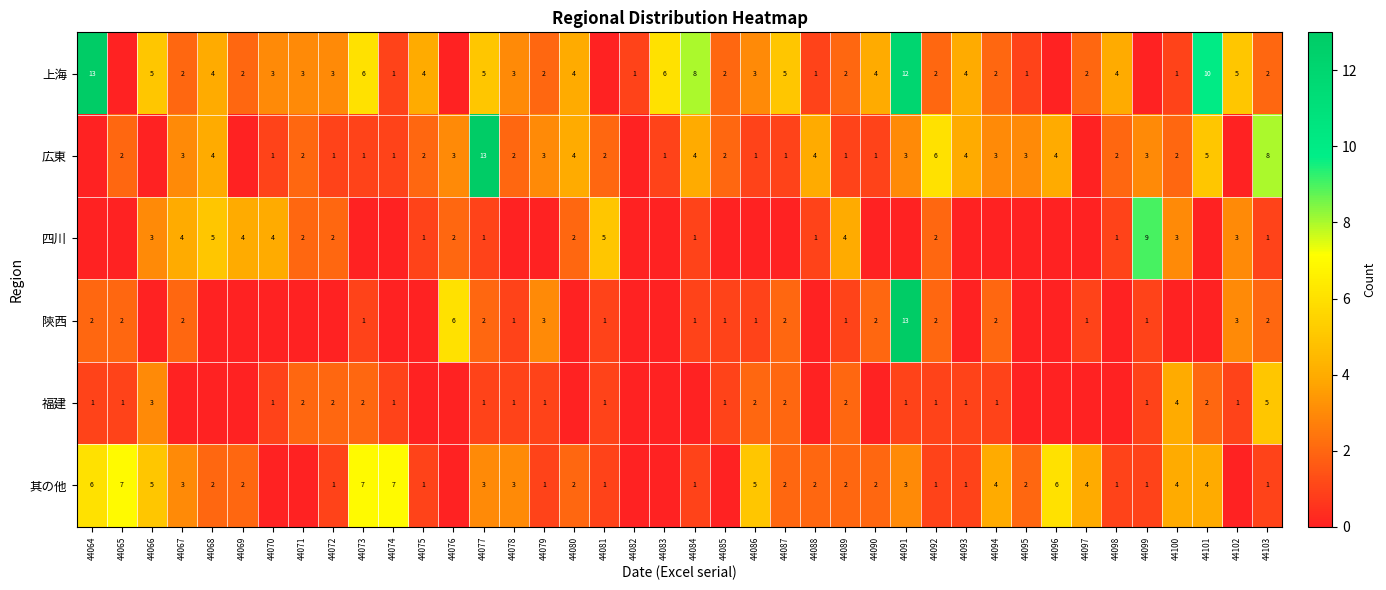

The 四川 series shows 3 at 44066. True or false?

True